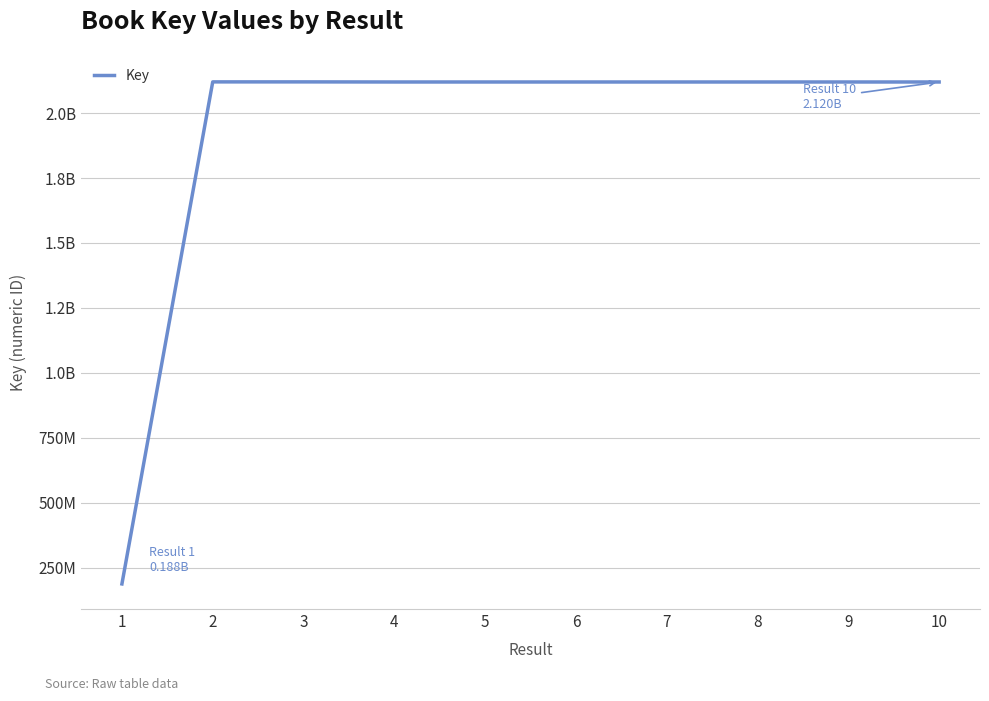

Does the chart have visible grid lines?

Yes